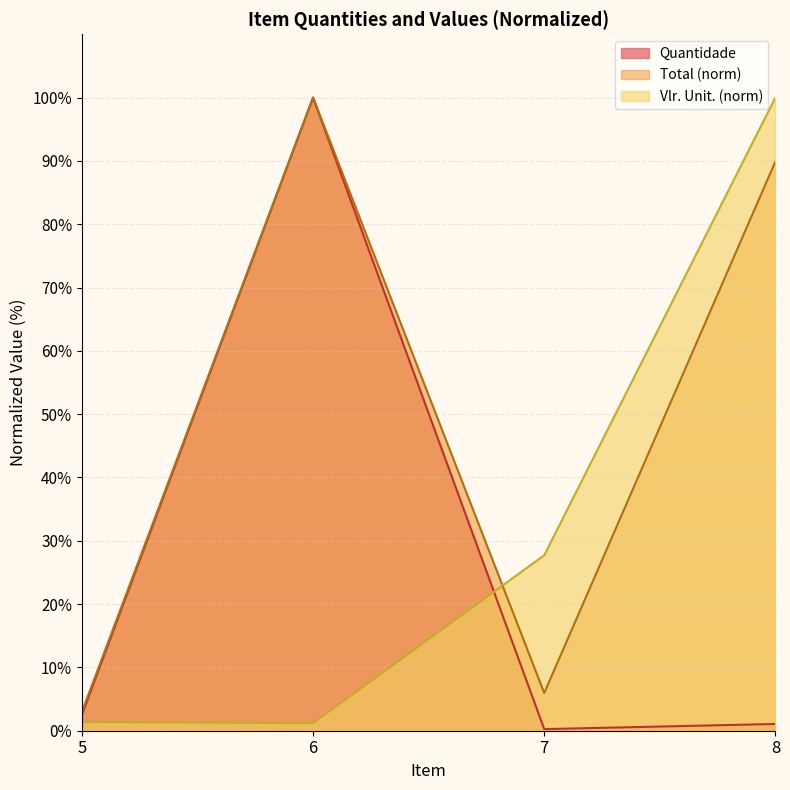

What is the sum of the Quantidade values at 8 and 6?

101.1